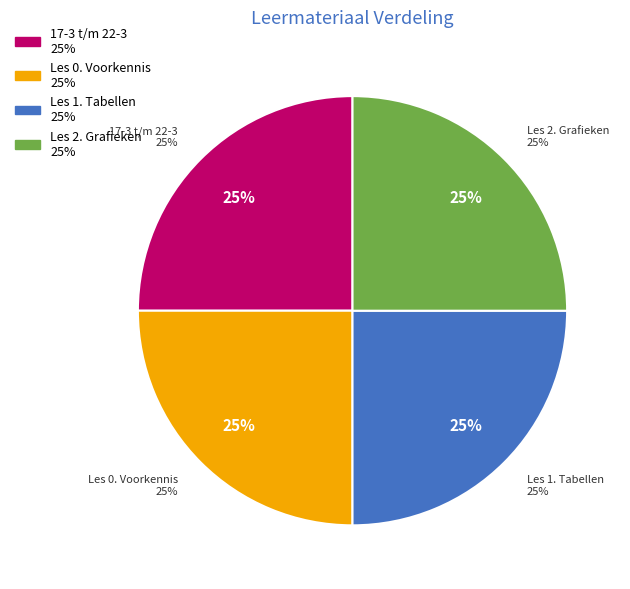

Is it true that Les 1. Tabellen is 39% of the pie?

False